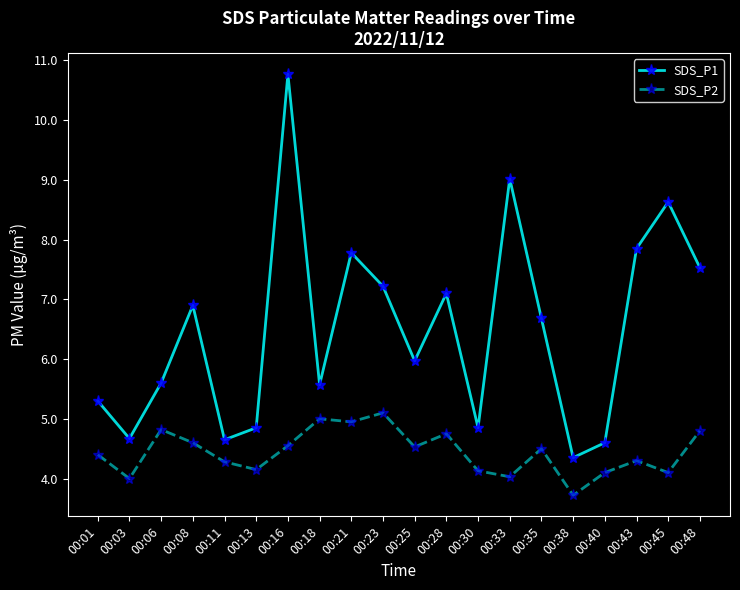

Which category has the lowest value in the SDS_P2 series?

00:38